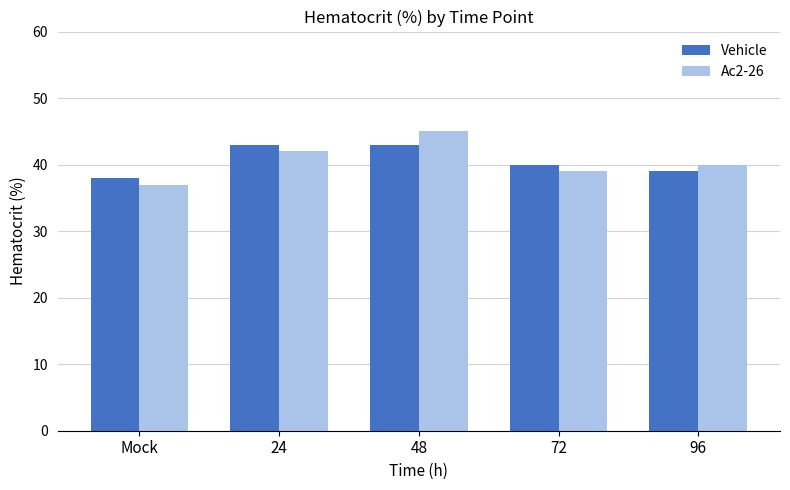

At 24, list the series in order from largest to smallest.

Vehicle, Ac2-26